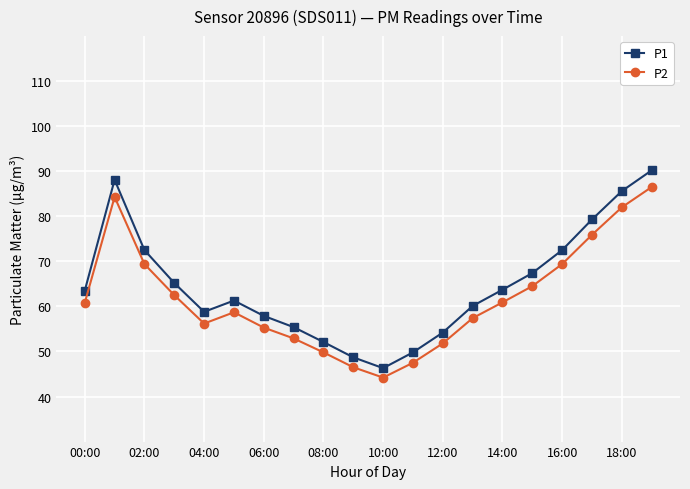

What is the difference between the second highest and minimum values in the P1 series?

41.8